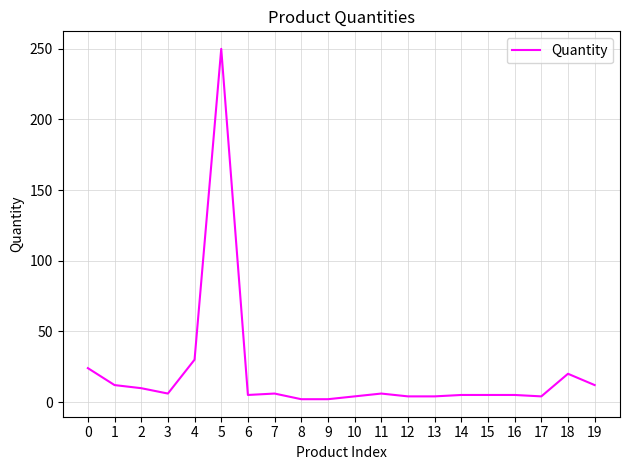

Which has a higher value, 9 or 11?

11